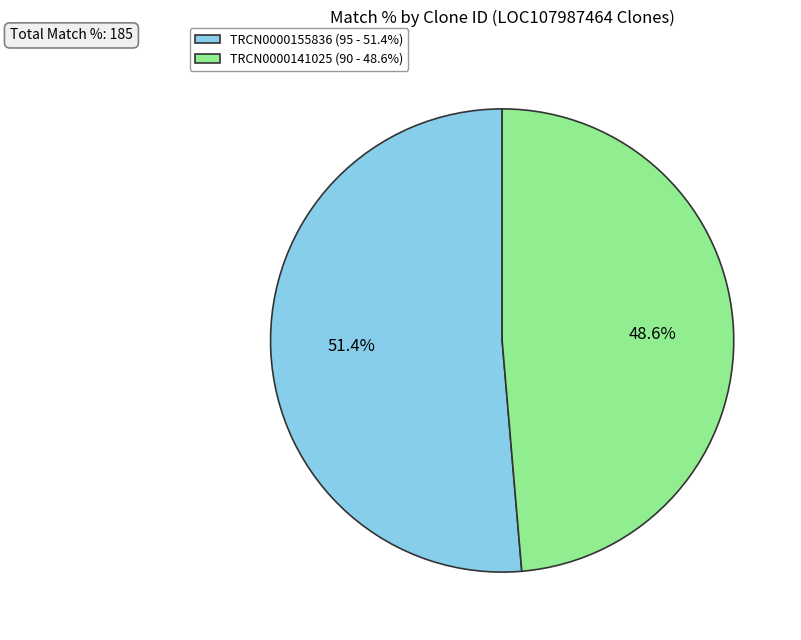

Count the number of slices in the pie.

2